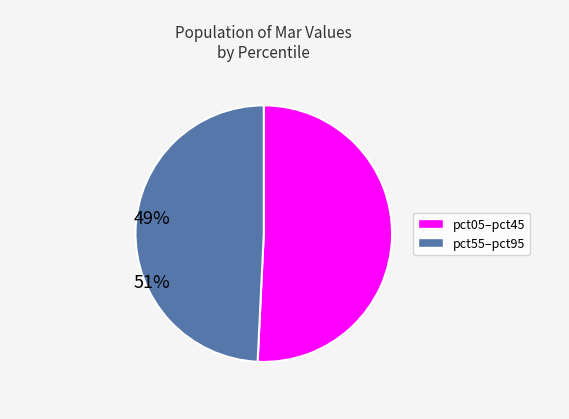

Is there a majority slice in this chart?

Yes